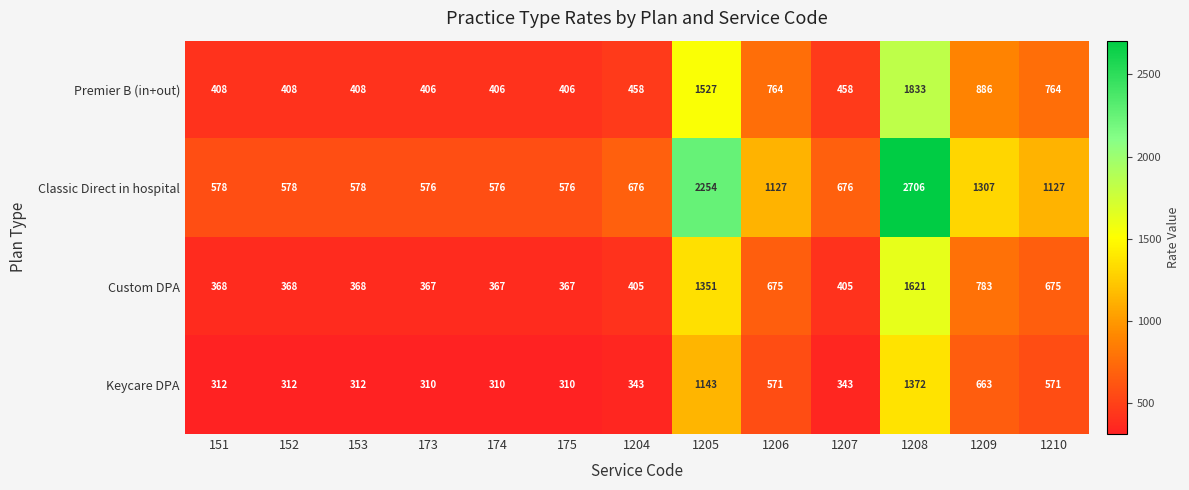

What is the sum of all Custom DPA values?

8120